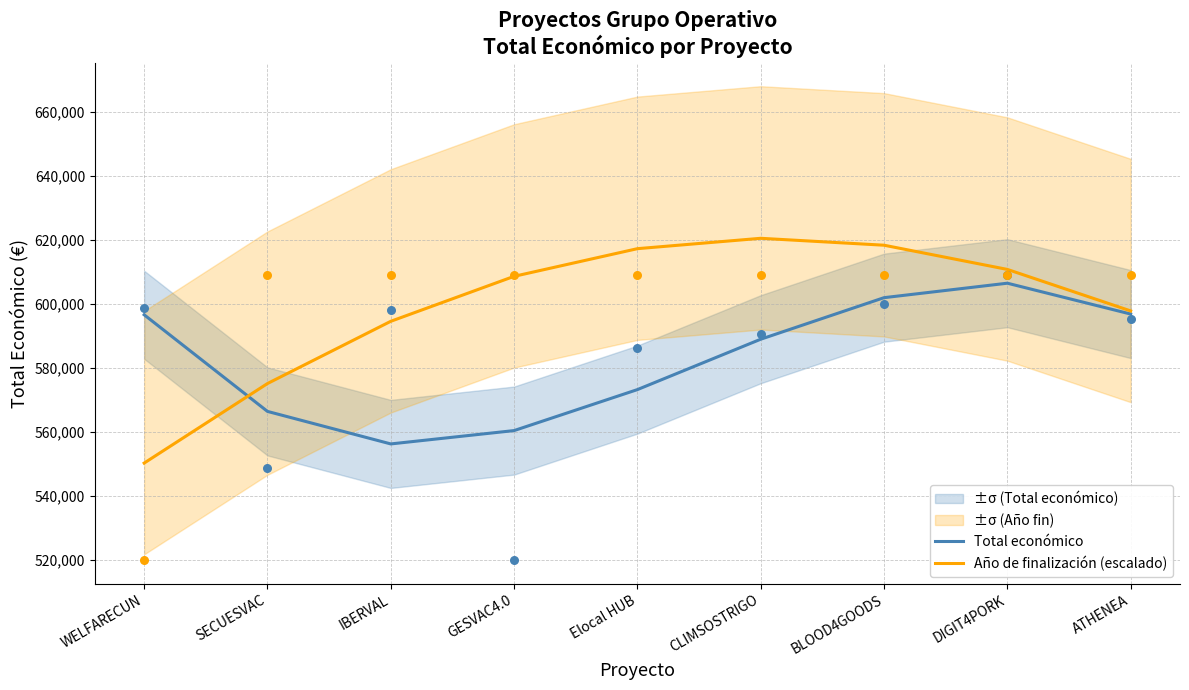

What is the total value across all series at CLIMSOSTRIGO?

1209571.6